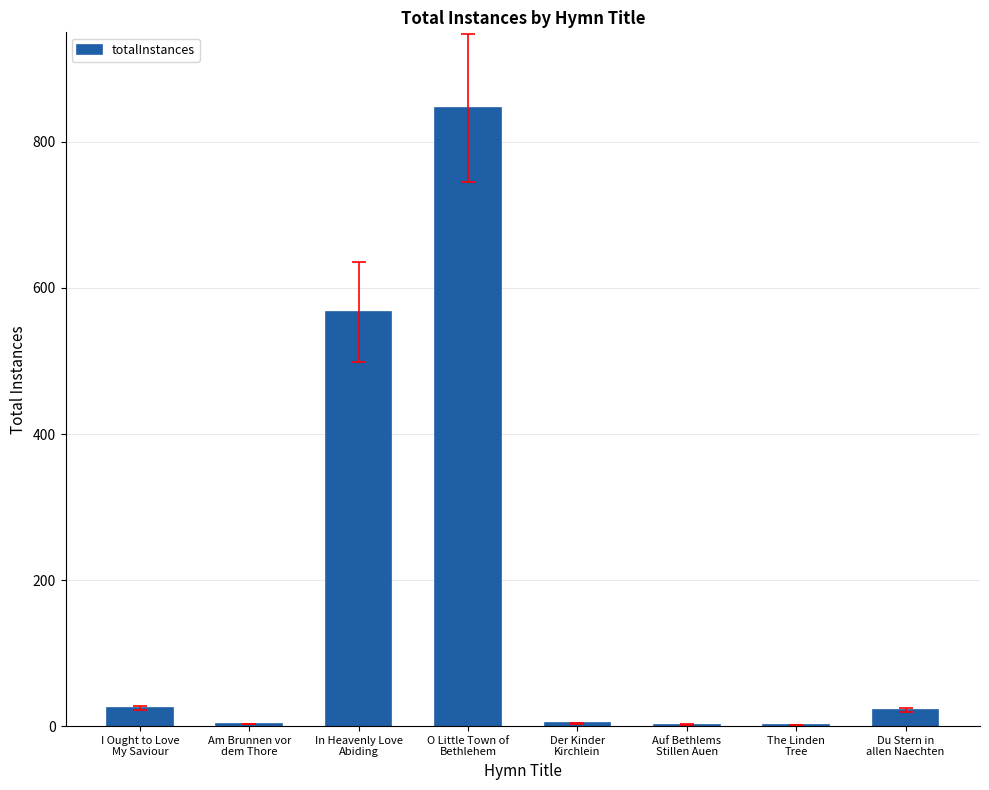

What is the greatest value displayed?

846